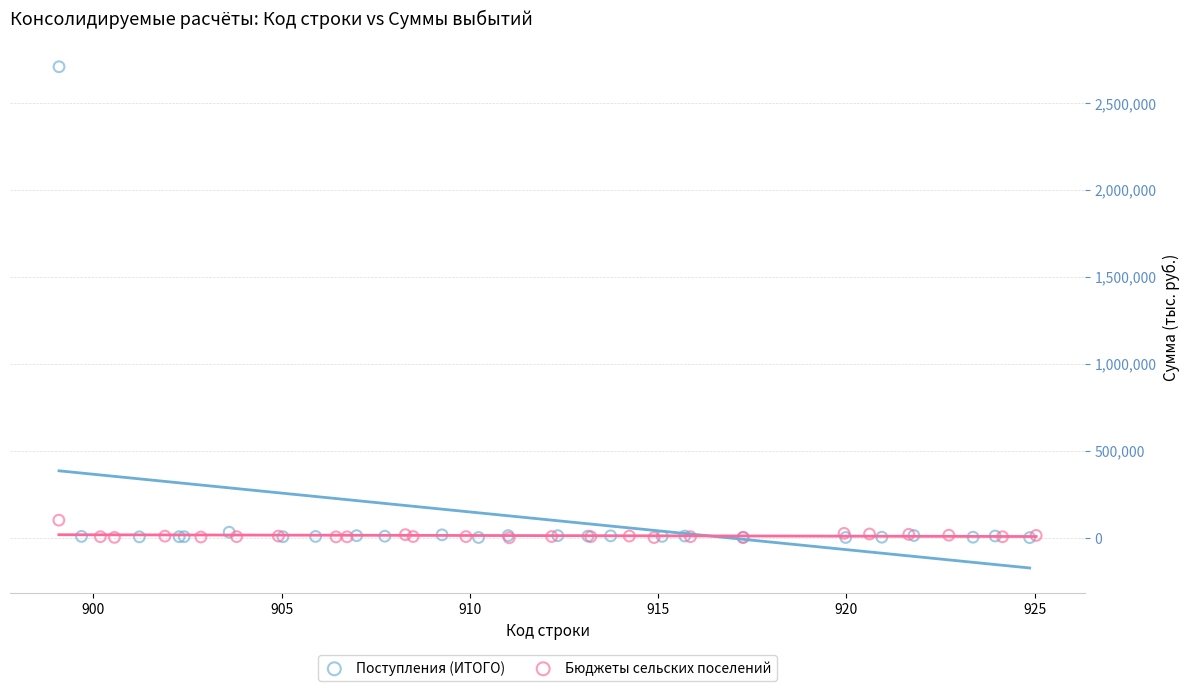

Which series has the widest spread of Y values?

Поступления (ИТОГО)